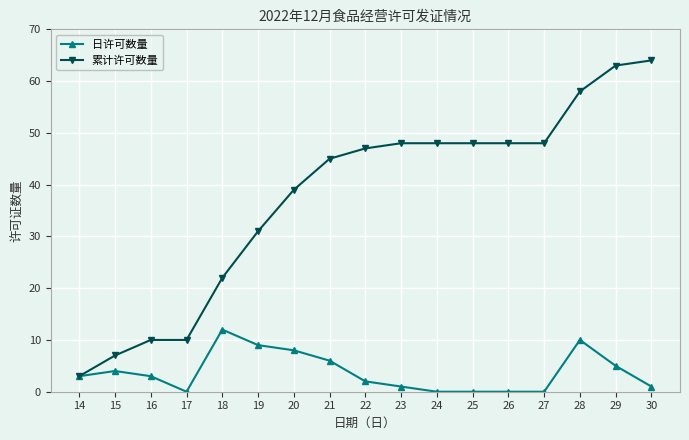

Is this an area chart (filled region under the line)?

No